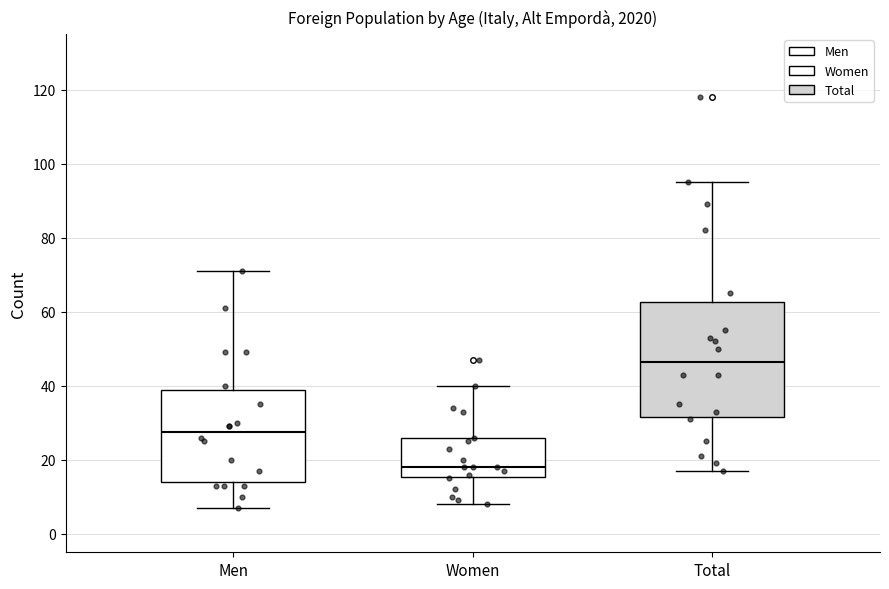

Reading left to right, read every box against the y-axis: the position of its median line, the range the box covers, and the ends of its whiskers. The values are not printed on the chart, so give them approximately, as read against the axis.

Men: median 28, box 14 to 38, whiskers 8 to 72
Women: median 18, box 16 to 26, whiskers 8 to 40
Total: median 46, box 32 to 62, whiskers 18 to 96